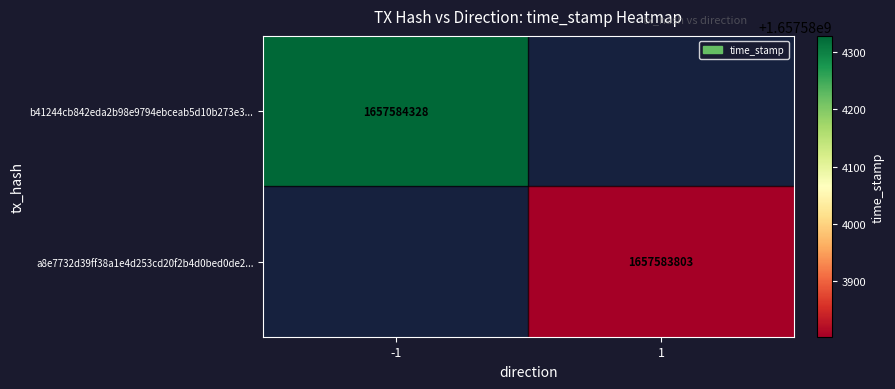

The value of b41244cb842eda2b98e9794ebceab5d10b273e3 at direction is -1. True or false?

True